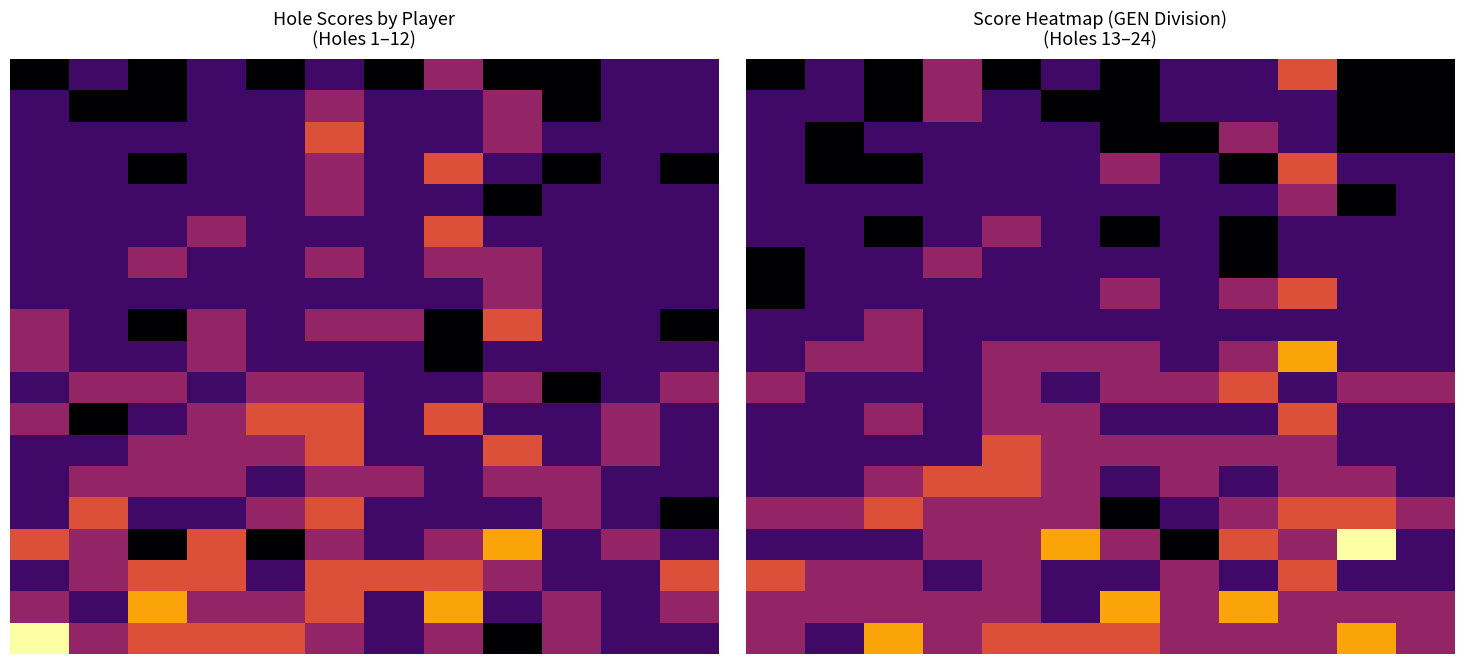

Between 4 and 7, which is larger?

7